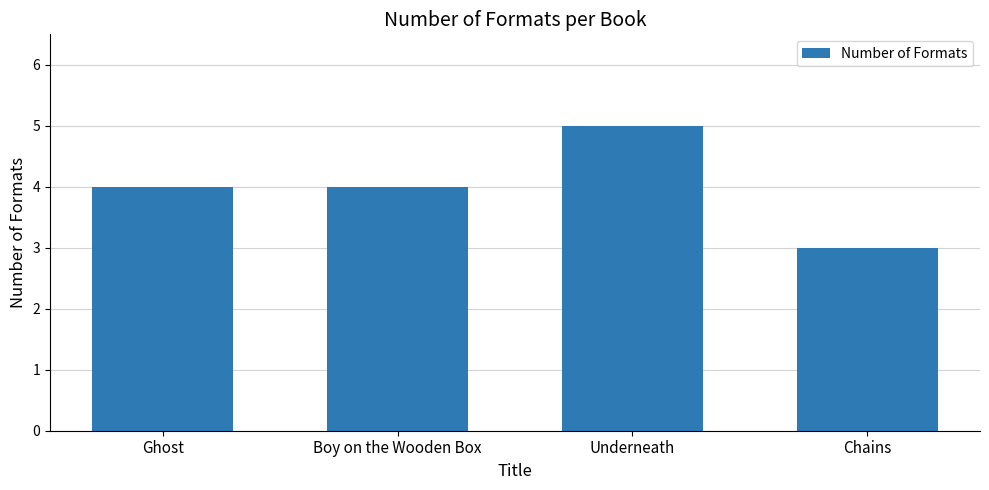

What is the smallest value displayed?

3